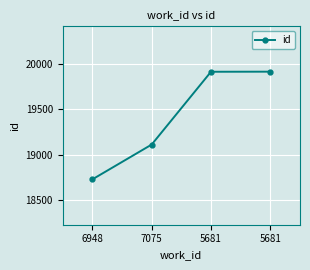

How many data points does each series have?

4